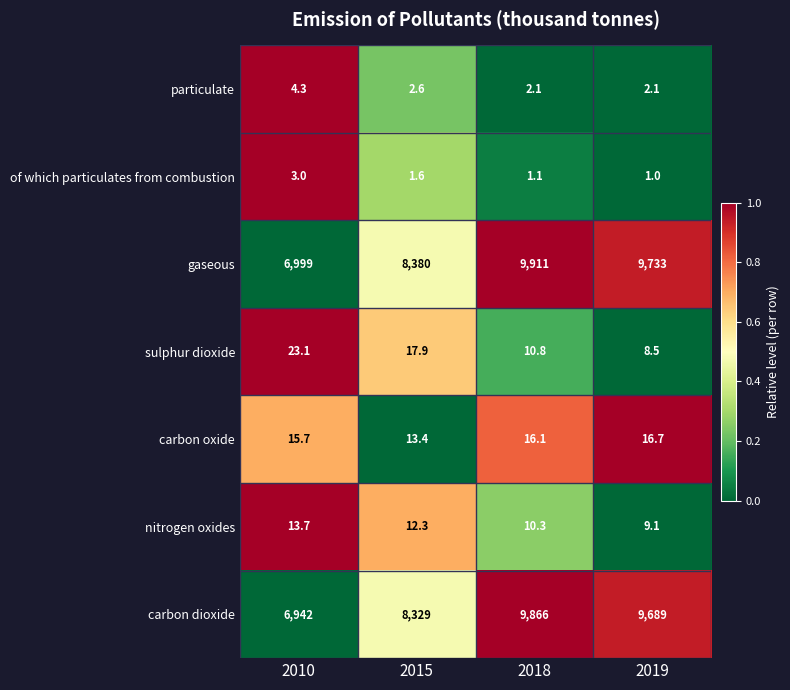

What is the sum of the gaseous values at 2010 and 2019?

16732.0